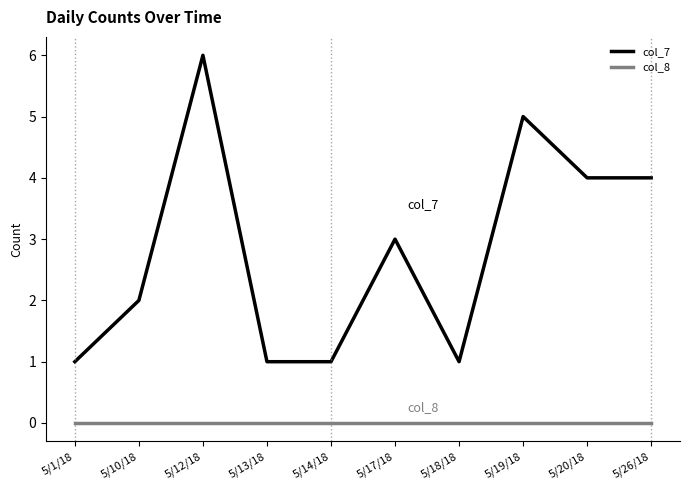

Which label corresponds to the largest value in the chart?

5/12/18